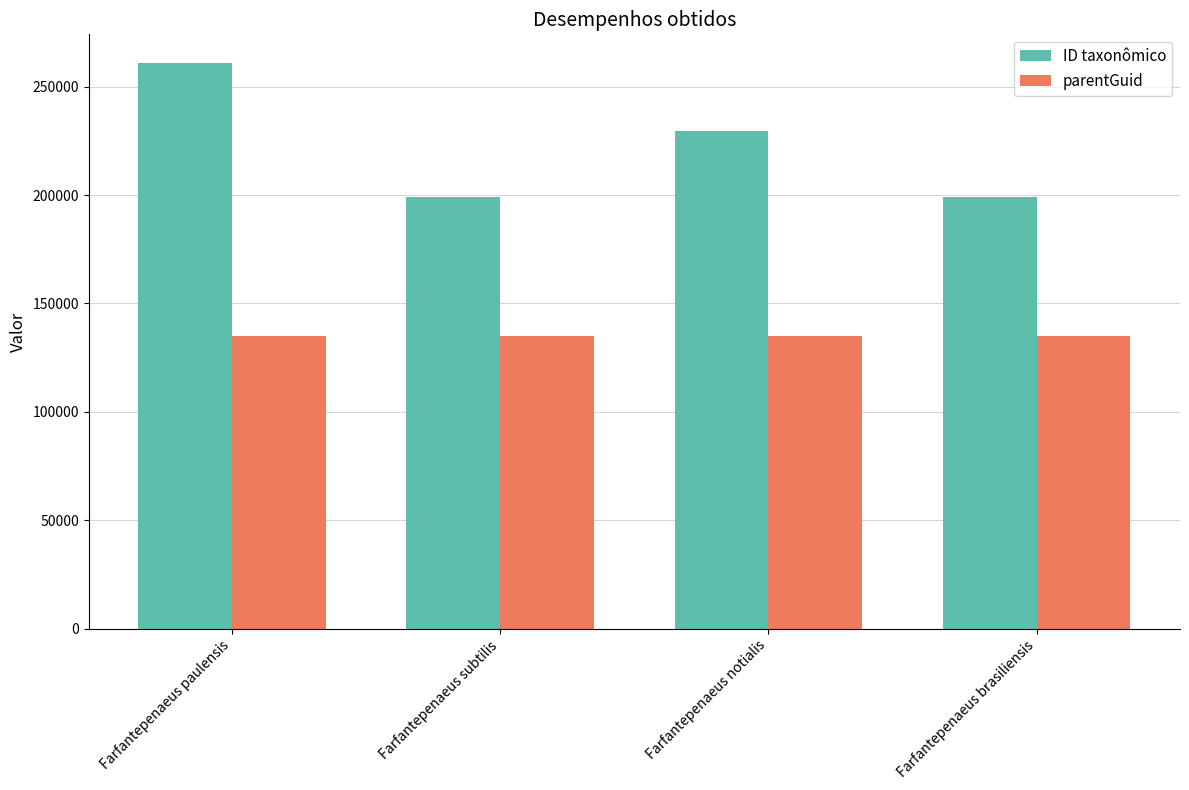

At which category is the sum across all series the highest?

Farfantepenaeus paulensis